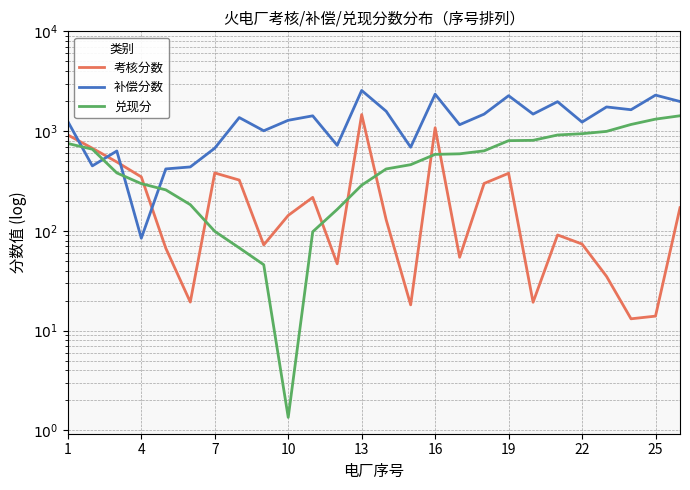

What is the average value of the 考核分数 series?

289.9